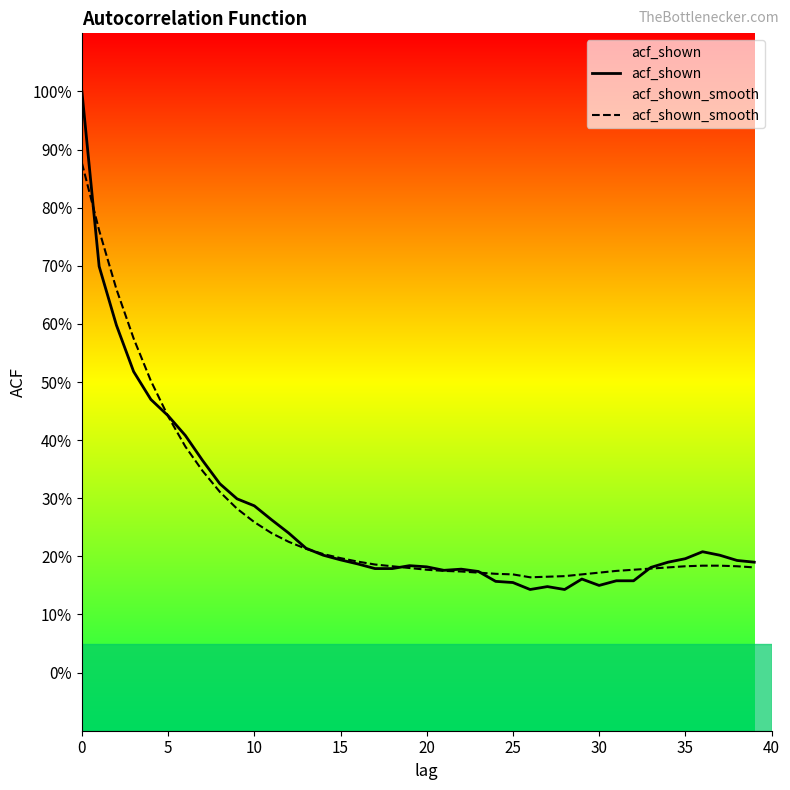

How many intersections are there between acf_shown and acf_shown_smooth?

6